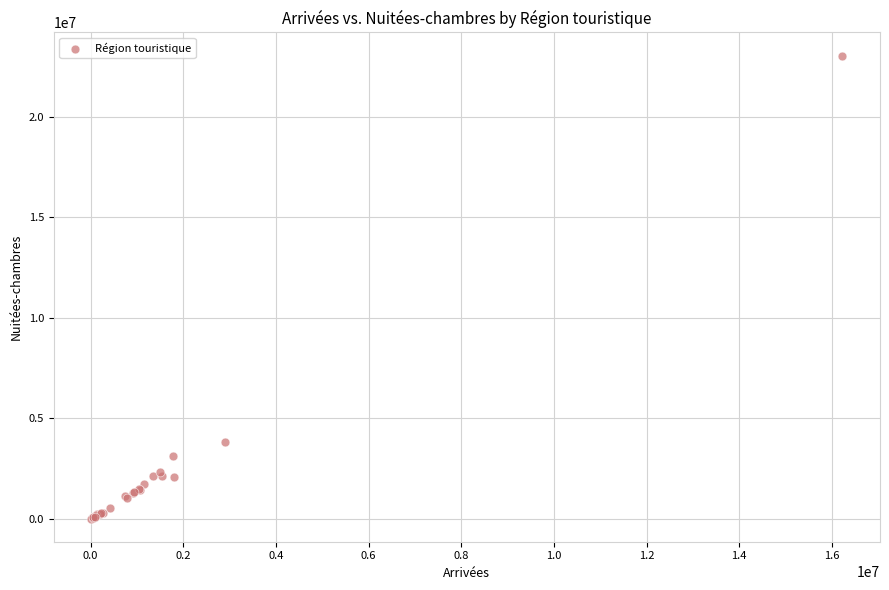

What Y value in the scatter plot is closest to 11530930?

3829687